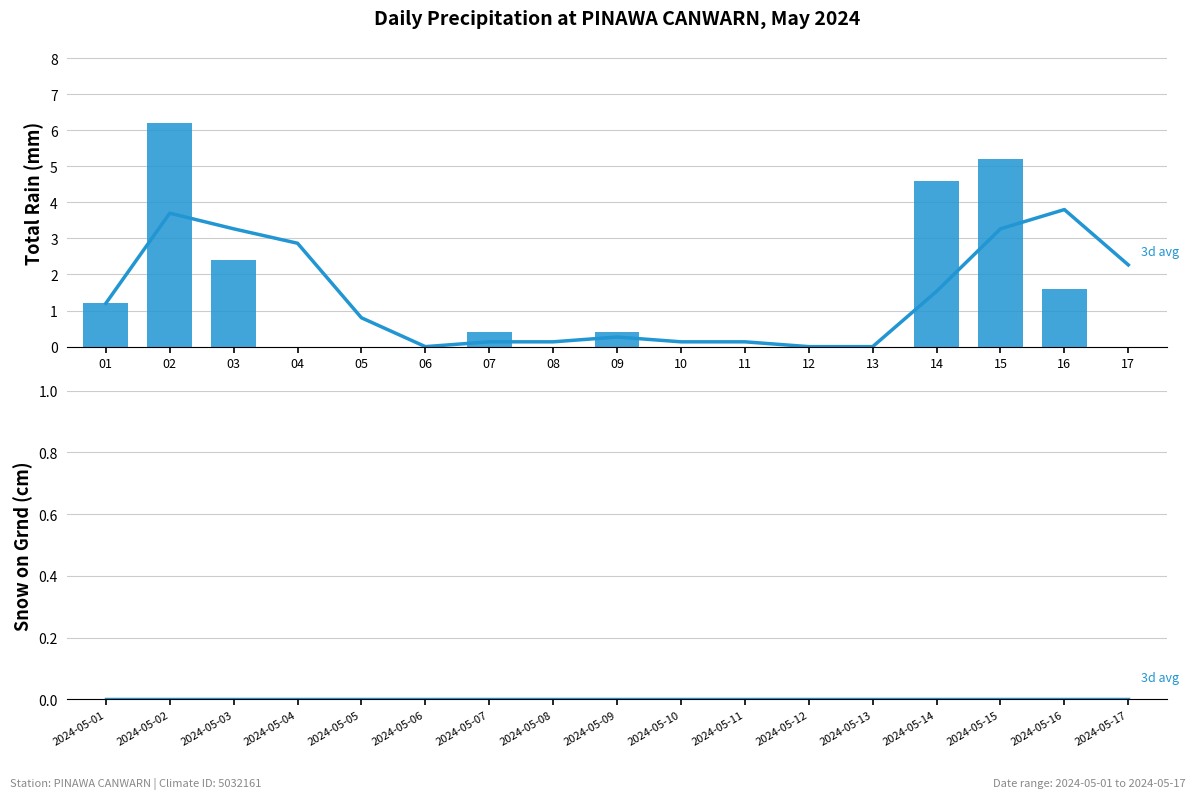

Is it true that Total Rain (mm) equals 0.0 at 12?

True